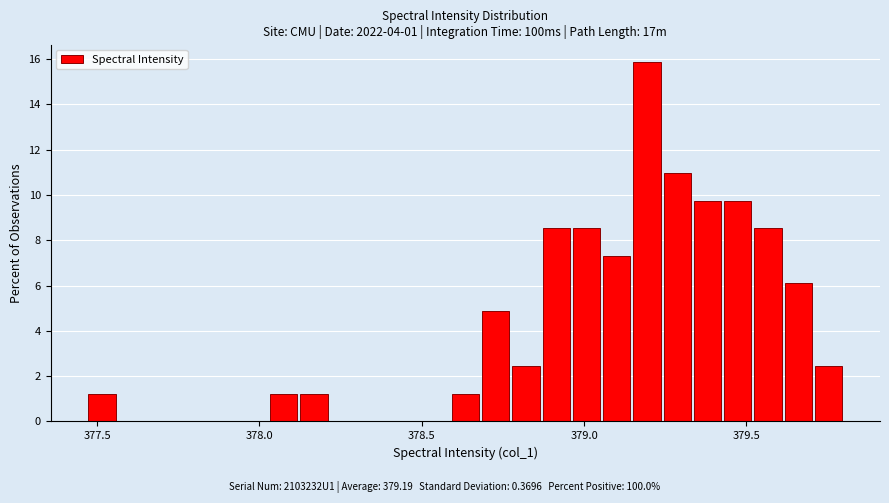

Around what value on the x-axis is the tallest bar? Give the approximate position of its centre, as read against the axis.

379.20